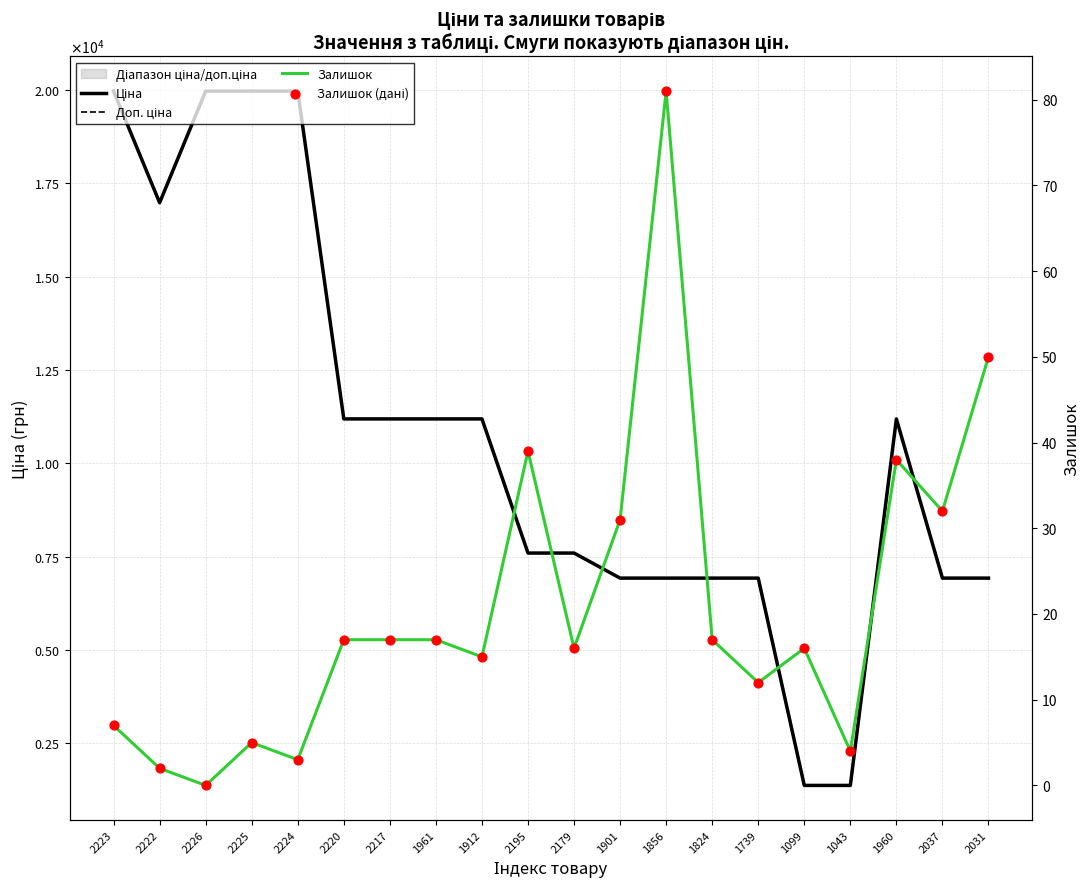

What are all the series names shown in the legend?

Ціна, Доп. ціна, Залишок, Залишок (дані)